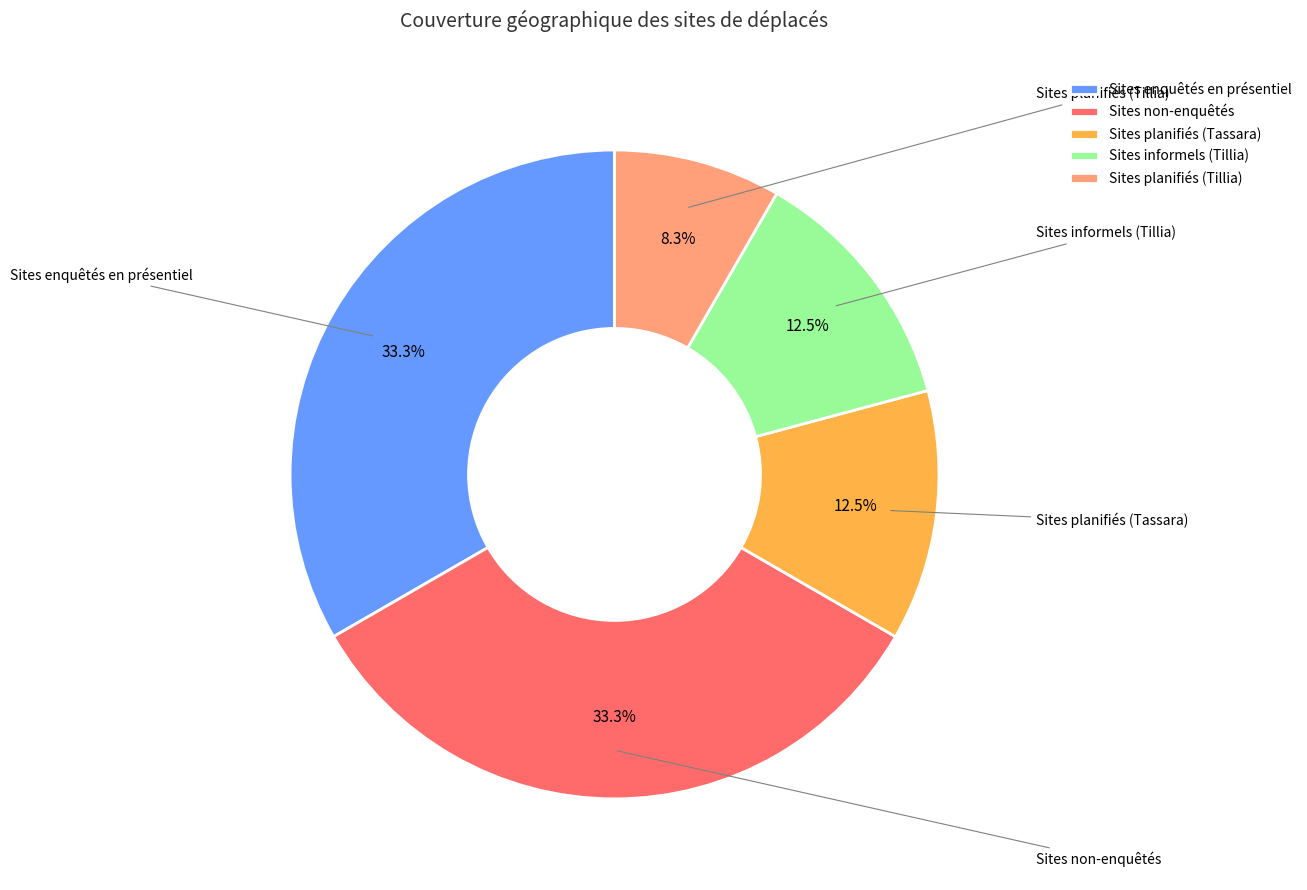

How much of the chart is everything except Sites planifiés (Tassara)?

87.5%